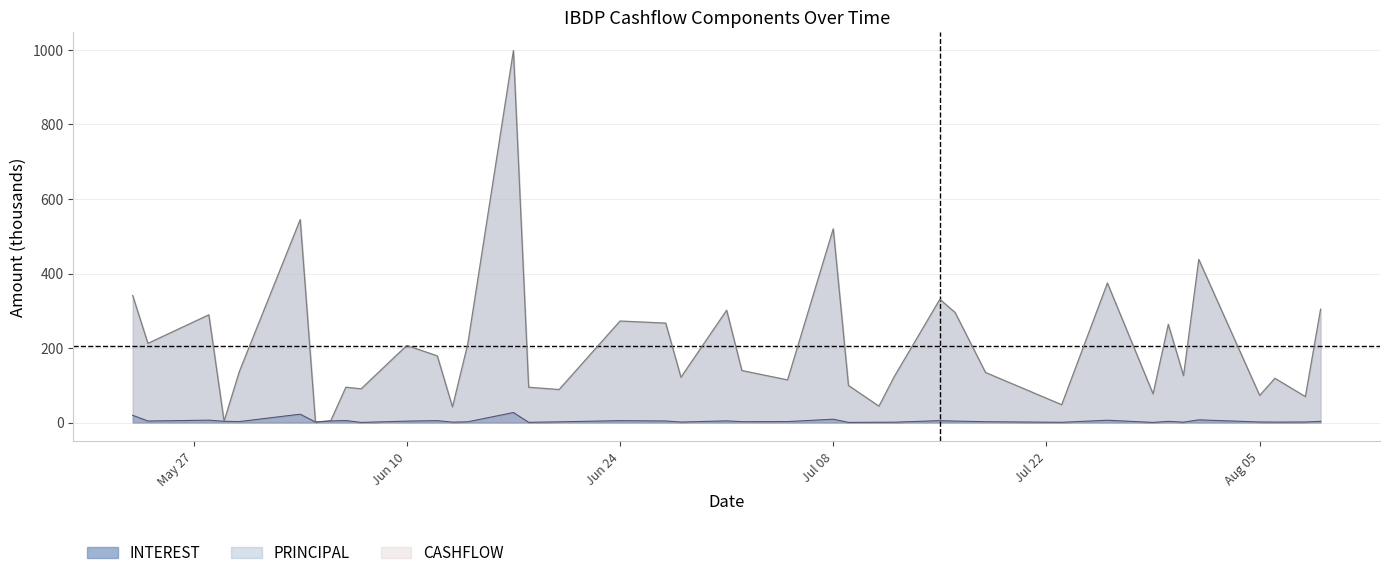

Is it true that INTEREST equals 0.9 at 2024-07-31?

True